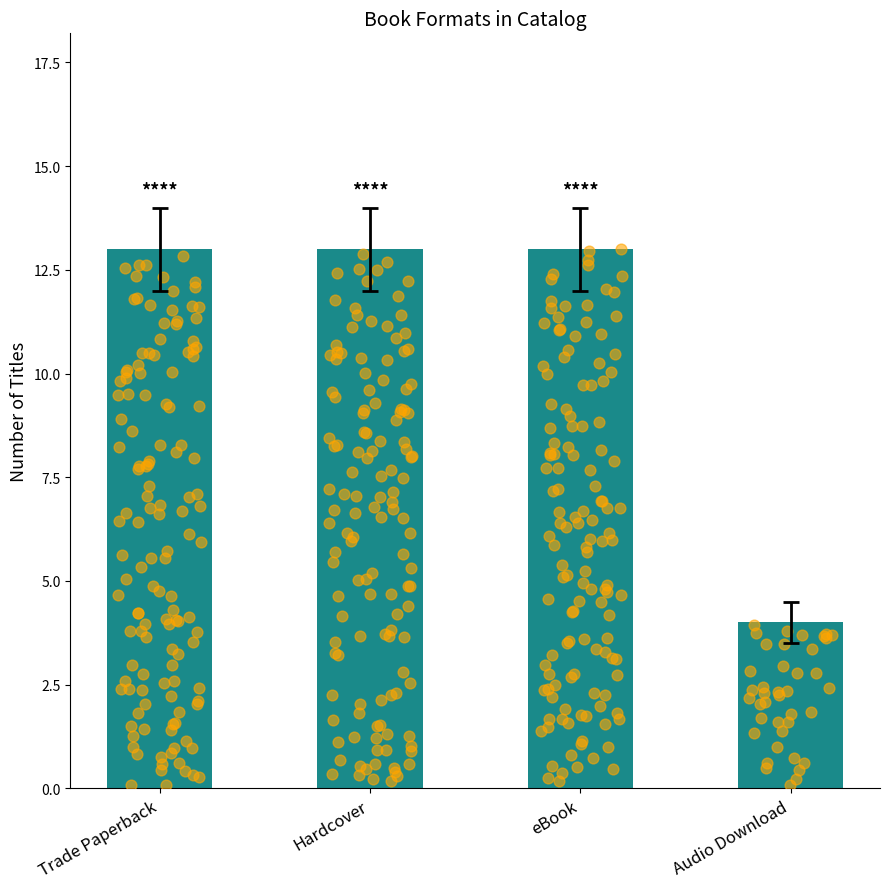

Which has a higher value, Audio Download or Hardcover?

Hardcover